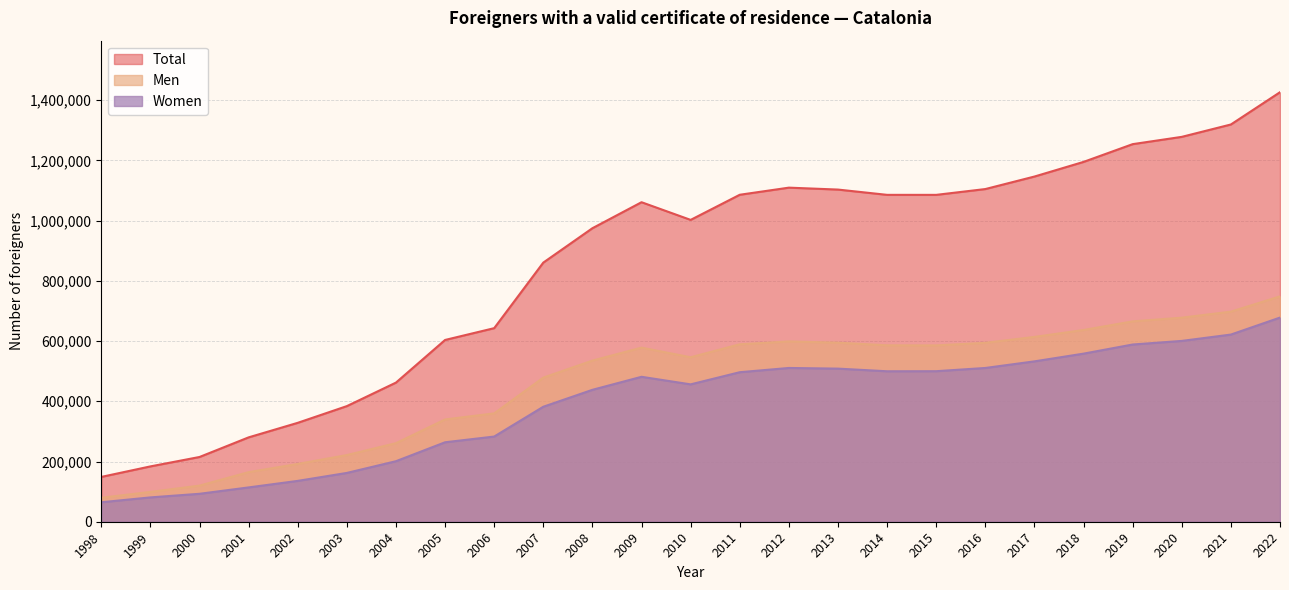

Does the chart display data point markers on the line(s)?

No